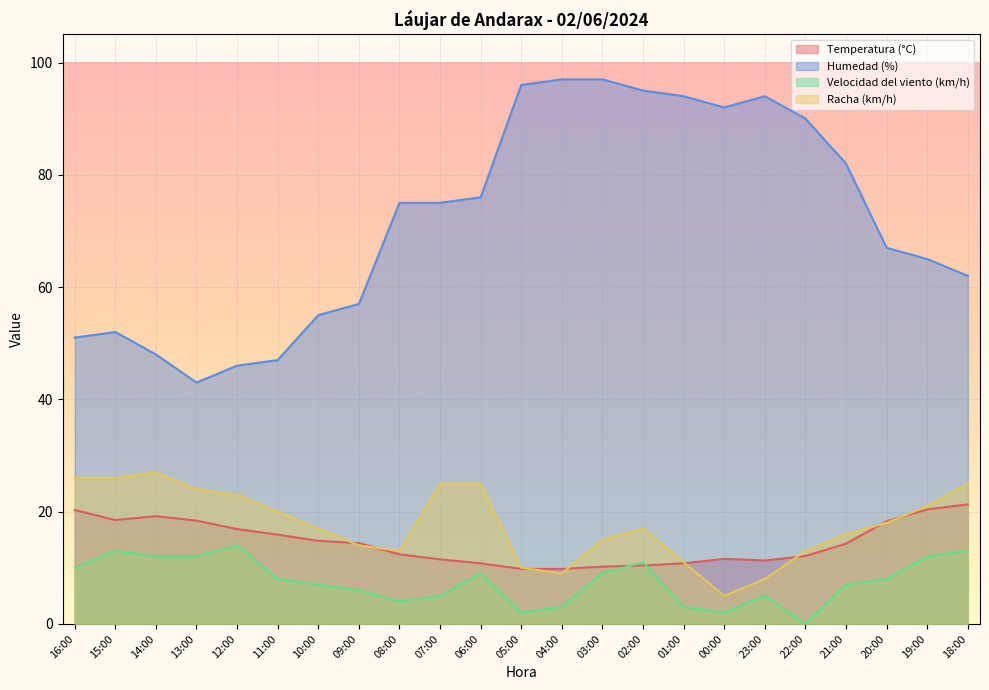

How many lines are shown in the chart?

4